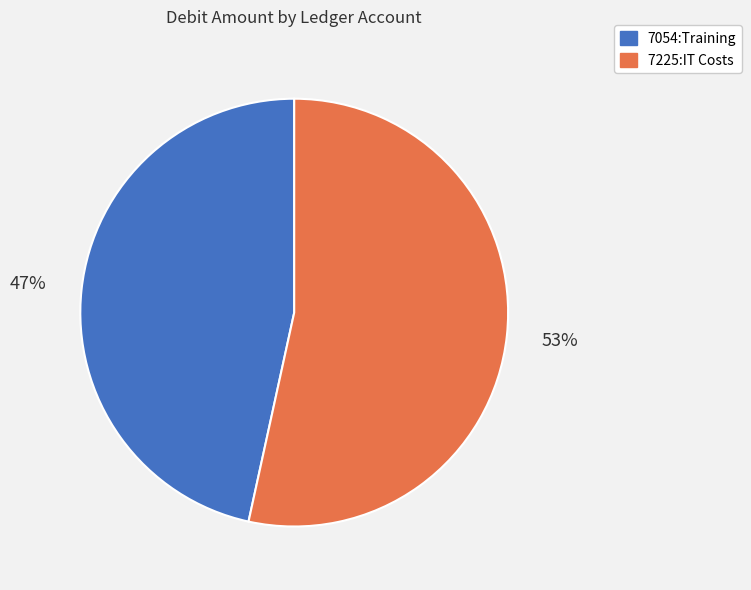

How many slices are in this pie chart?

2